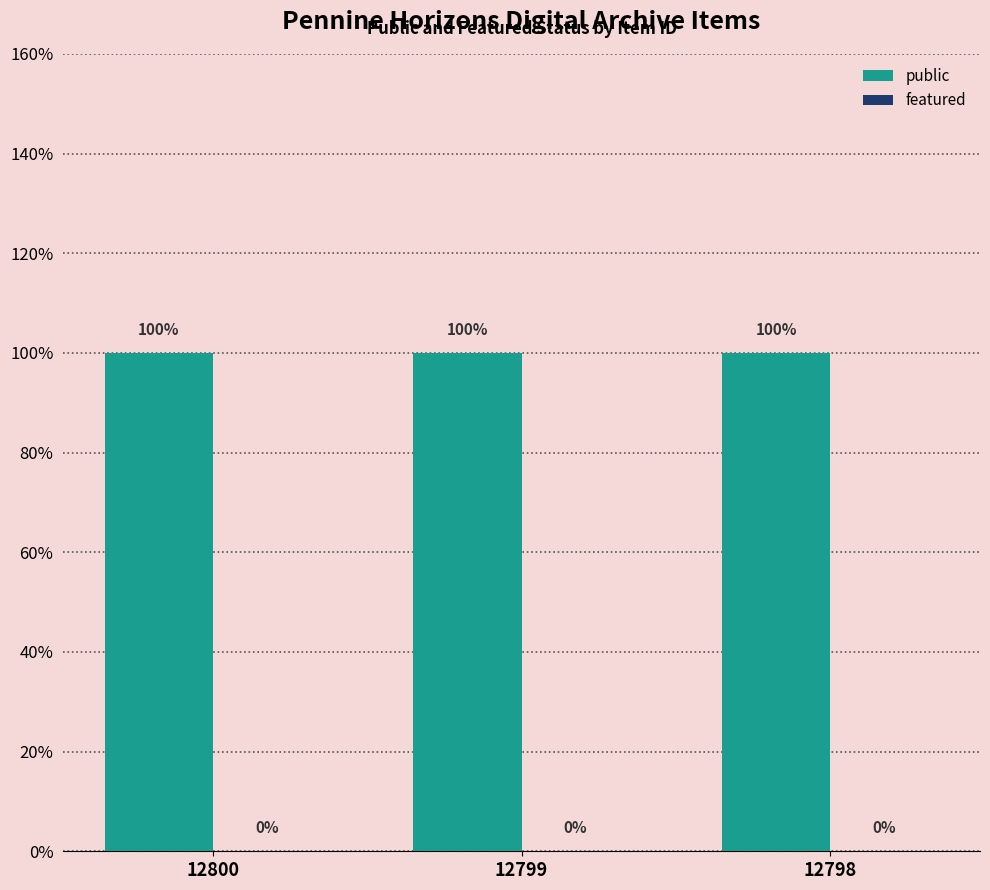

True or false: public has a value of 1 at 12798.

True